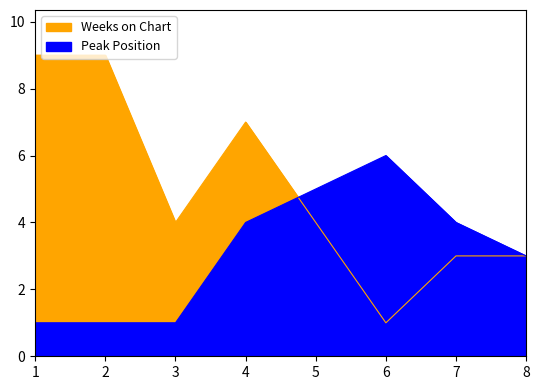

Read the Weeks on Chart value at 5.

4